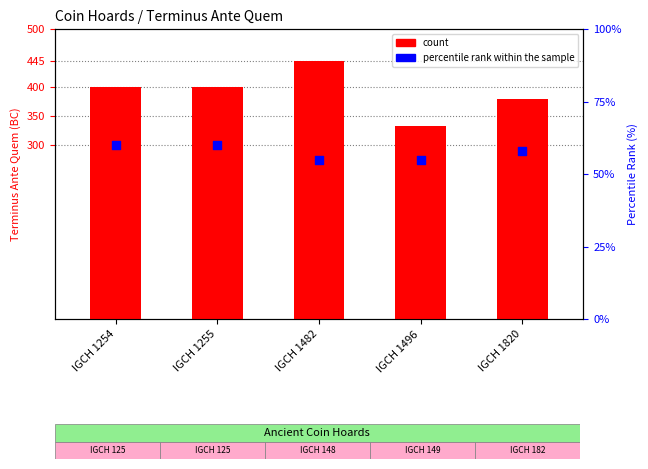

At how many categories does at least one series exceed 107?

5